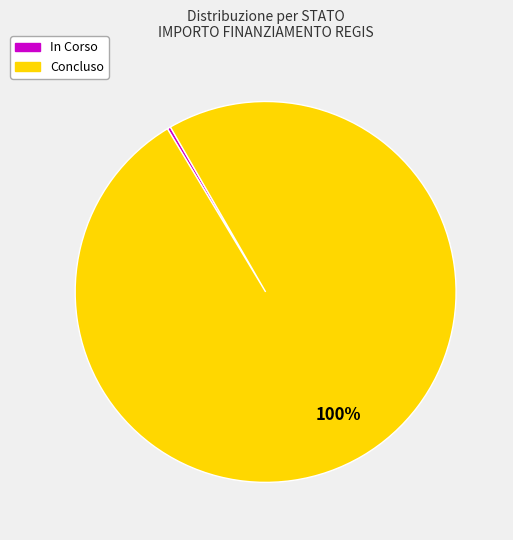

To the nearest percent, what is the average slice percentage?

50%